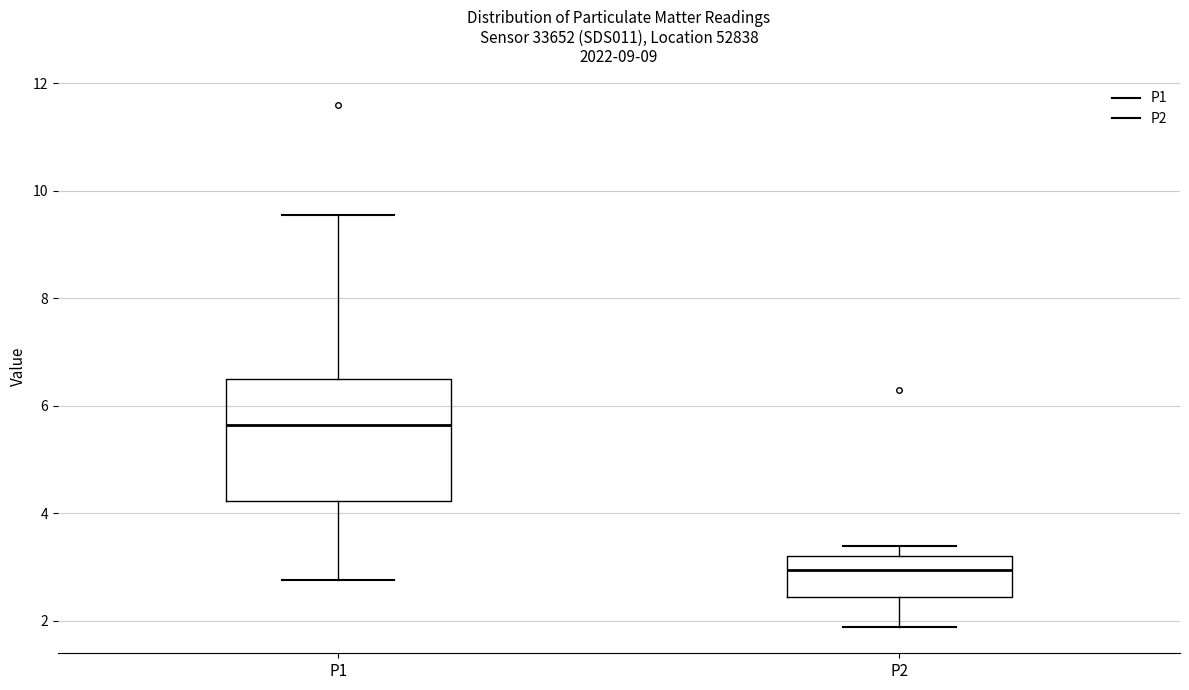

Reading left to right, transcribe this box plot: for each box, give where its median line is, the range the box spans, and where its two whiskers end, as read against the y-axis. The values are not printed on the chart, so give them approximately, as read against the axis.

P1: median 5.6, box 4.2 to 6.4, whiskers 2.8 to 9.6
P2: median 3.0, box 2.4 to 3.2, whiskers 1.8 to 3.4